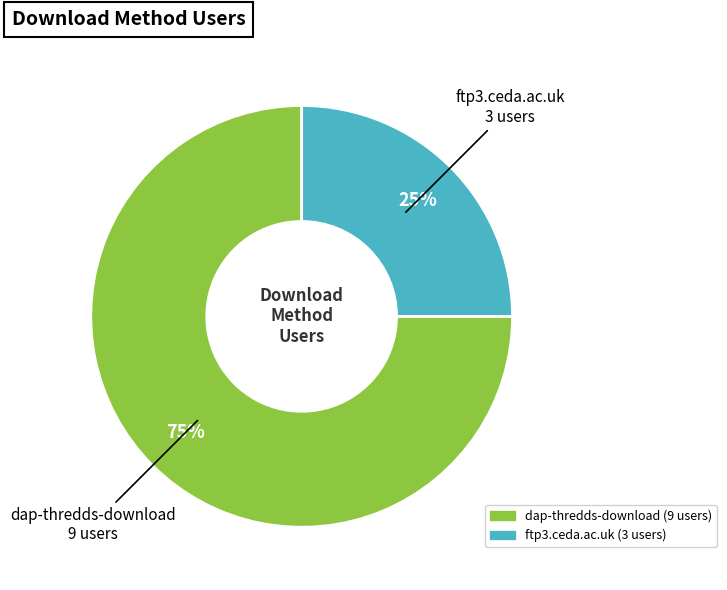

Rank the categories by value from highest to lowest.

dap-thredds-download, ftp3.ceda.ac.uk